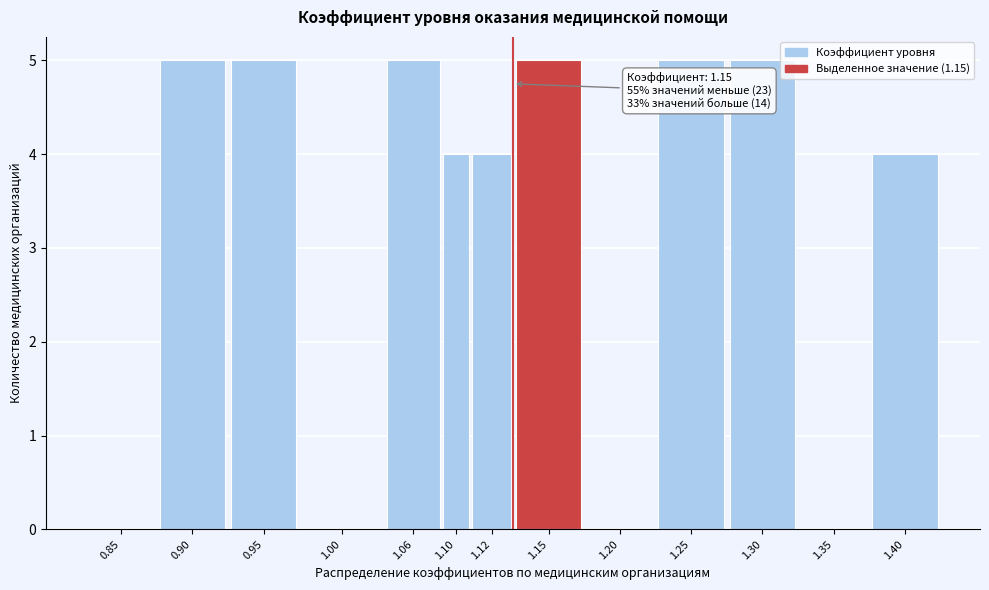

Reading right to left, list all the values displayed in this chart.

1.40=4	1.35=0	1.30=5	1.25=5	1.20=0	1.15=5	1.12=4	1.10=4	1.06=5	1.00=0	0.95=5	0.90=5	0.85=0